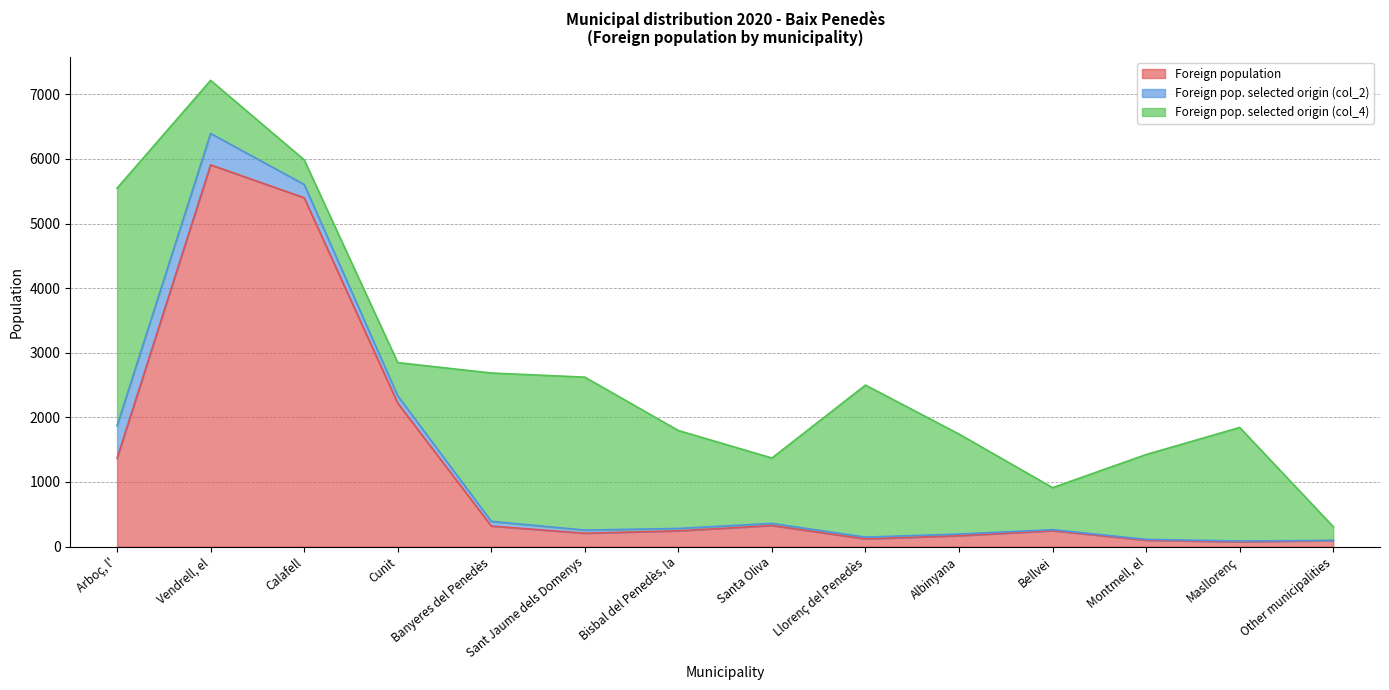

At which category is the sum across all series the highest?

Vendrell, el